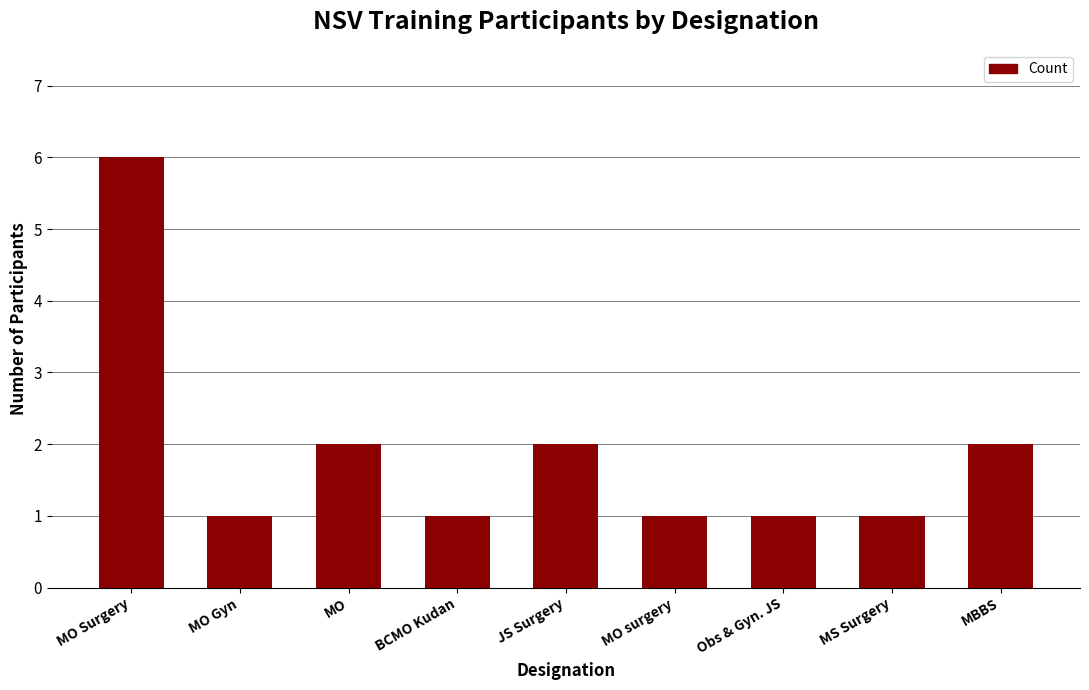

Between JS Surgery and MO surgery, which is larger?

JS Surgery